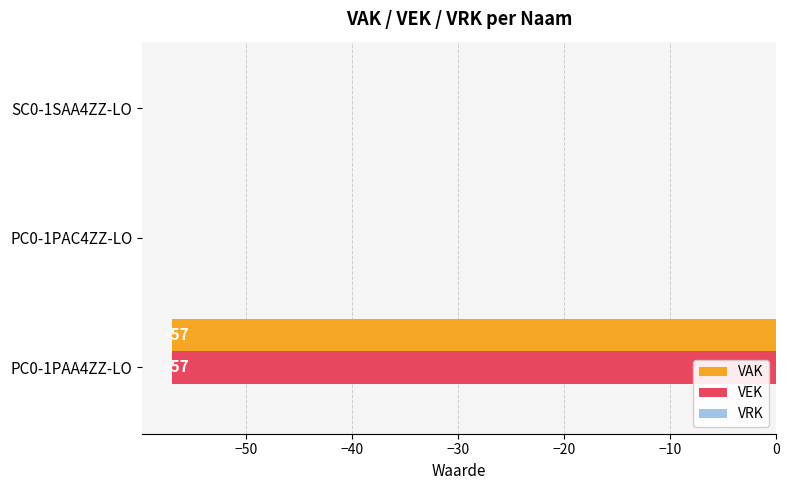

The VAK series shows 0 at PC0-1PAC4ZZ-LO. True or false?

True